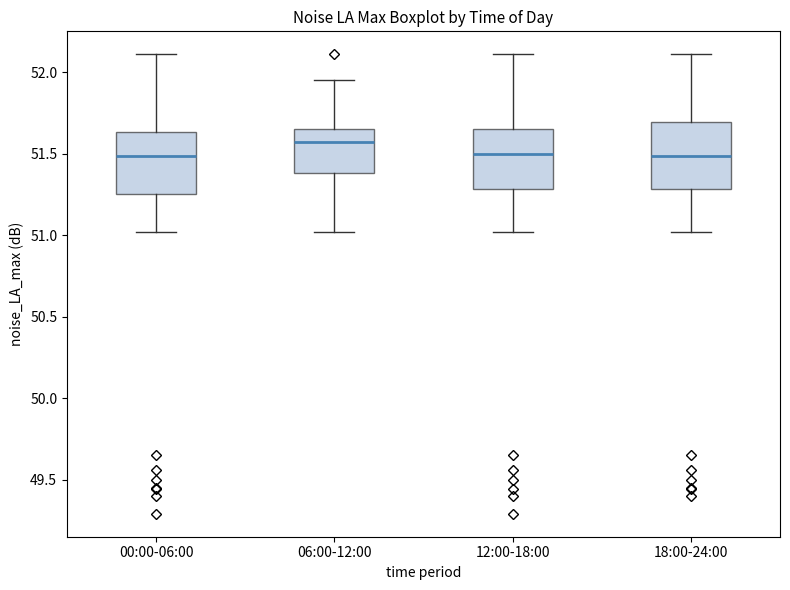

Where is the lower edge of the box for 00:00-06:00 on the y-axis? The values are not printed on the chart, so give them approximately, as read against the axis.

51.25